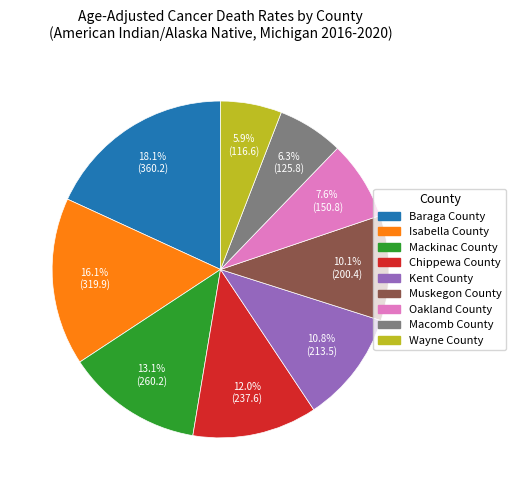

True or false: Mackinac County accounts for 2% of the total.

False